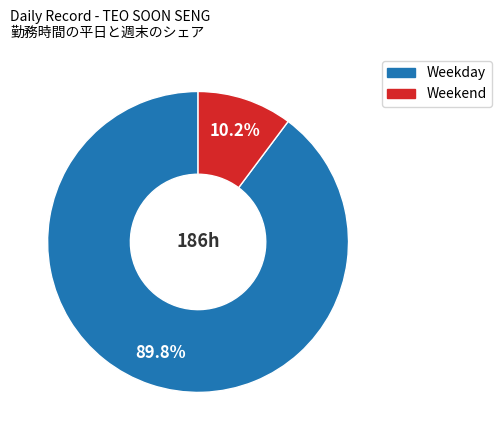

Does any single category account for the majority?

Yes